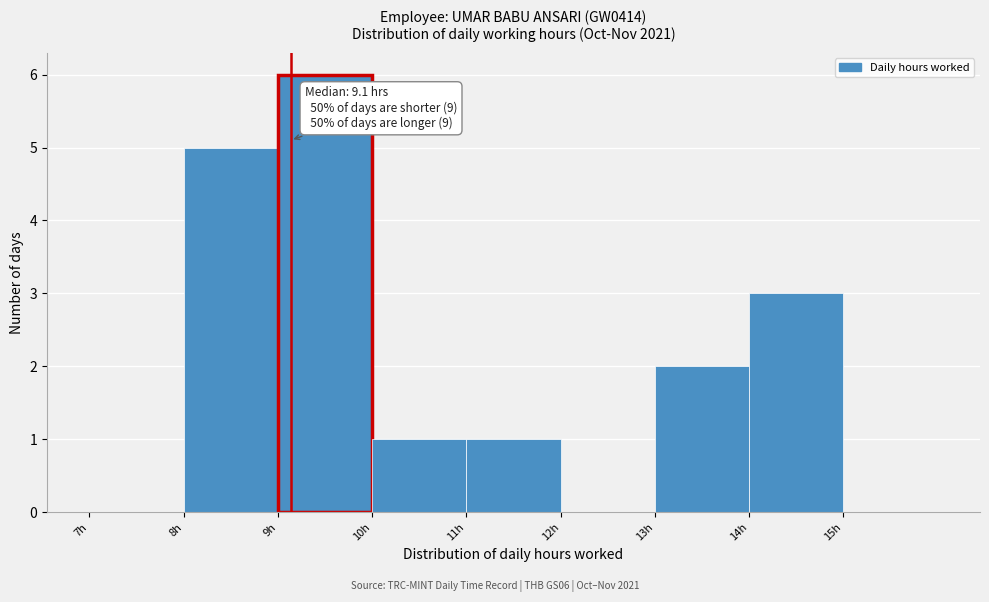

Over which range of the x-axis is the bar tallest?

9 to 10